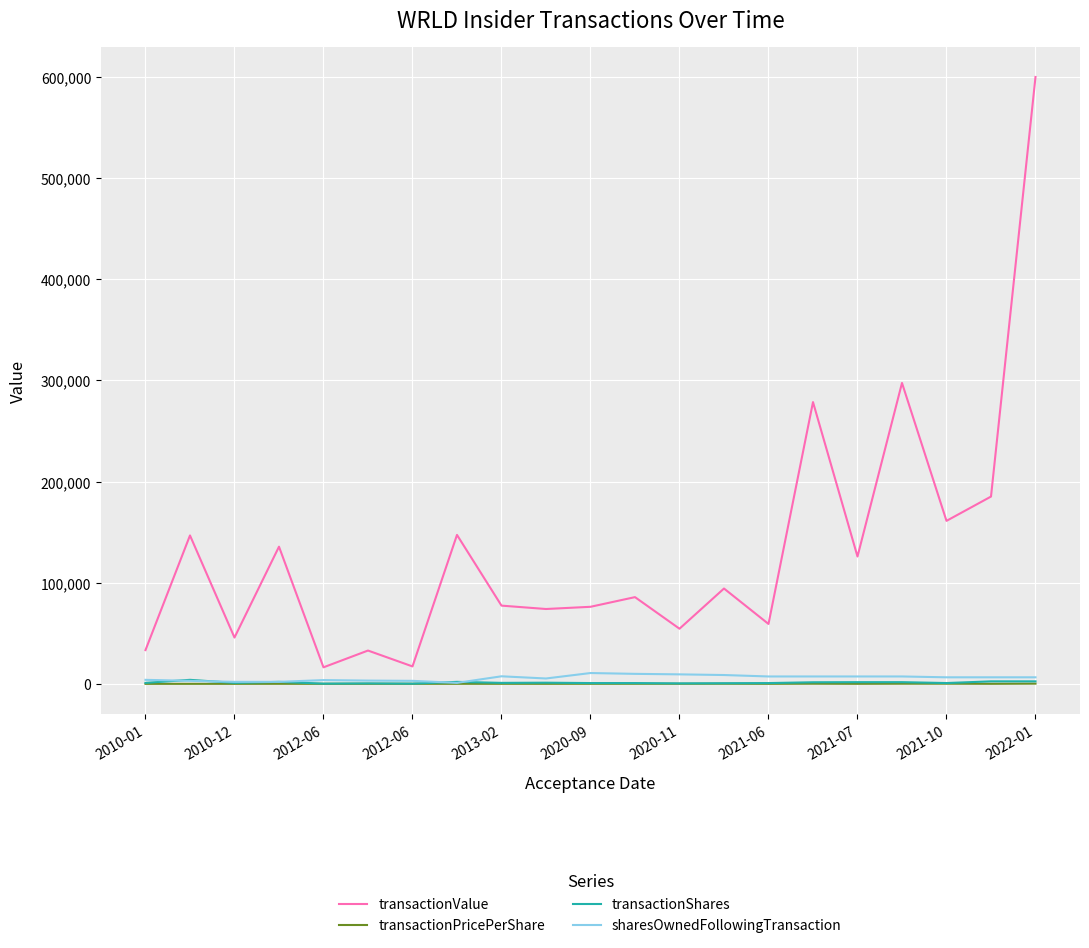

At how many categories does at least one series exceed 165417?

4